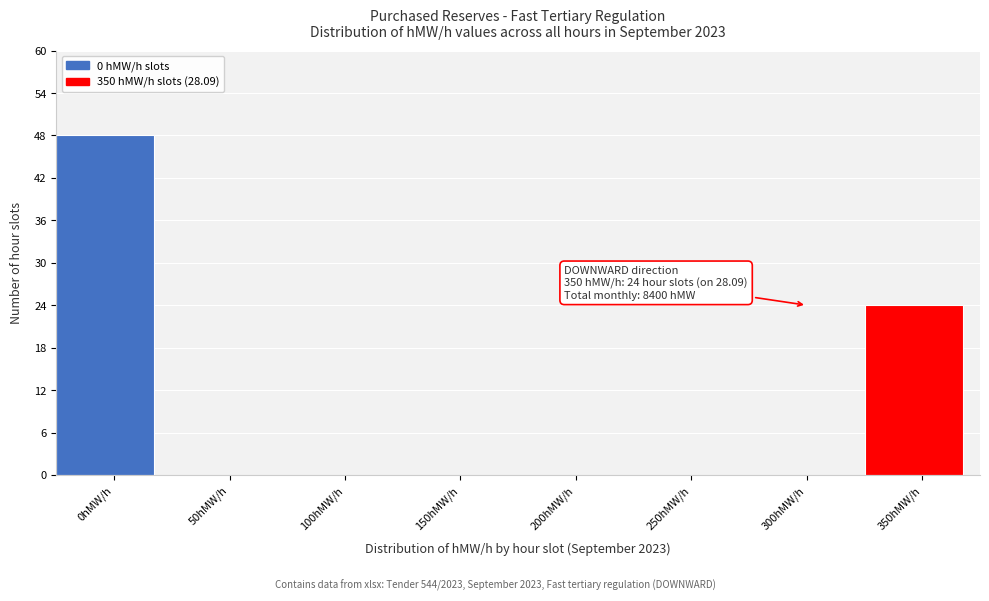

Reading left to right, what are all the values shown in this chart?

0hMW/h=48	50hMW/h=0	100hMW/h=0	150hMW/h=0	200hMW/h=0	250hMW/h=0	300hMW/h=0	350hMW/h=24